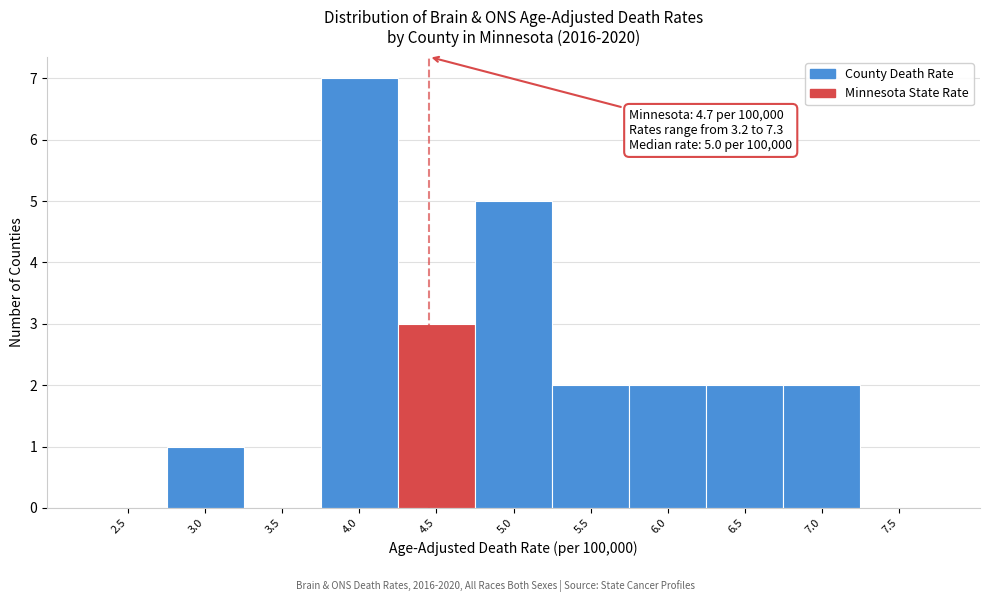

Reading right to left, list all the values displayed in this chart.

7.5=0	7.0=2	6.5=2	6.0=2	5.5=2	5.0=5	4.5=3	4.0=7	3.5=0	3.0=1	2.5=0